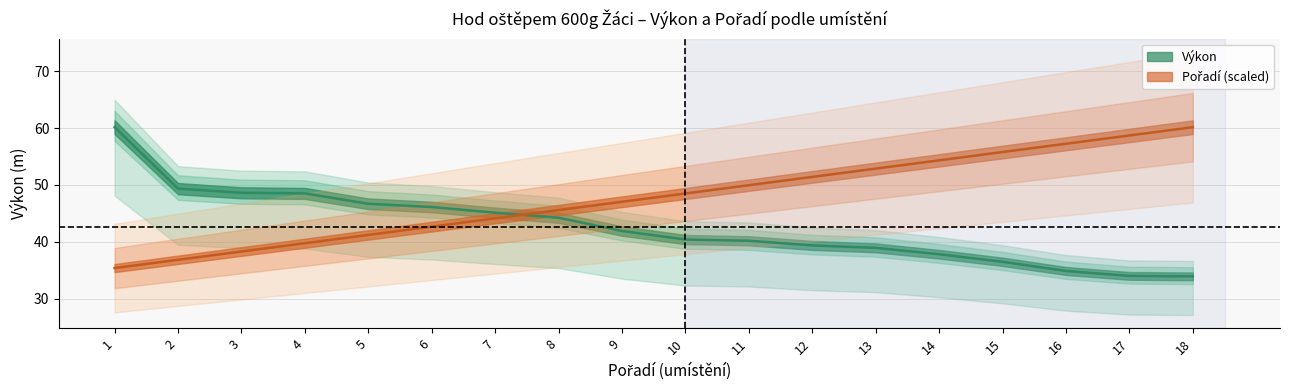

What is the lowest value of the Pořadí series?

35.4